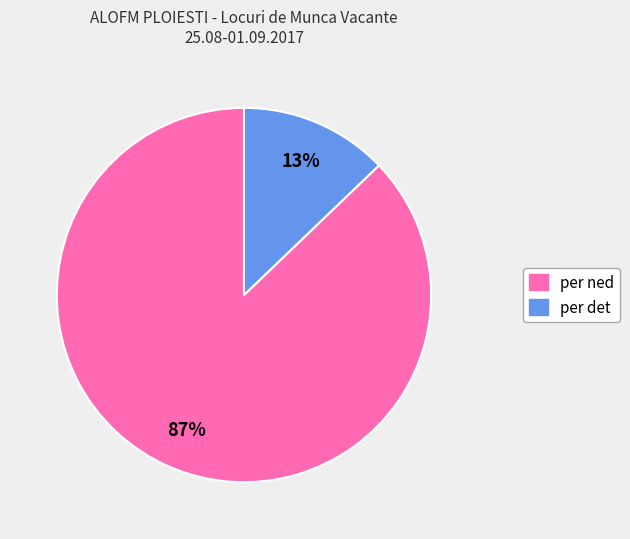

To the nearest percent, what portion does per ned represent?

87%